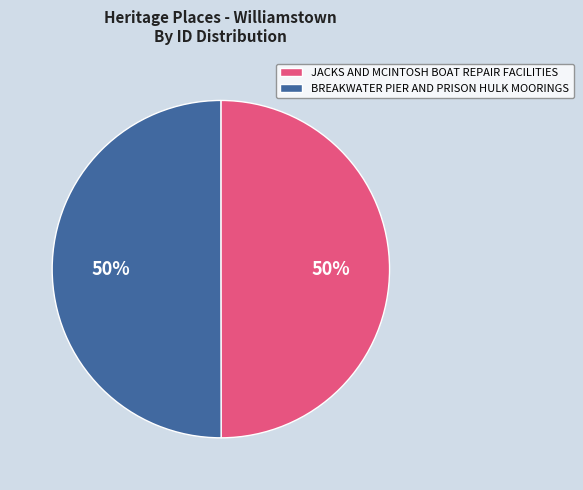

To the nearest percent, what is the combined percentage of BREAKWATER PIER AND PRISON HULK MOORINGS and JACKS AND MCINTOSH BOAT REPAIR FACILITIES?

100%